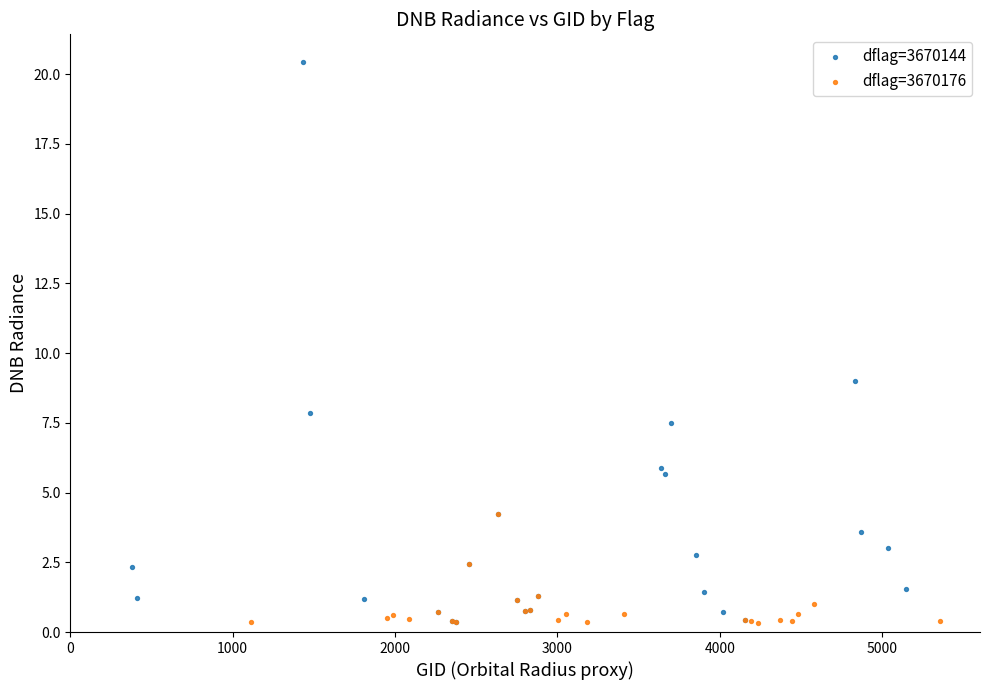

What are all the series names shown in the legend?

dflag=3670144, dflag=3670176